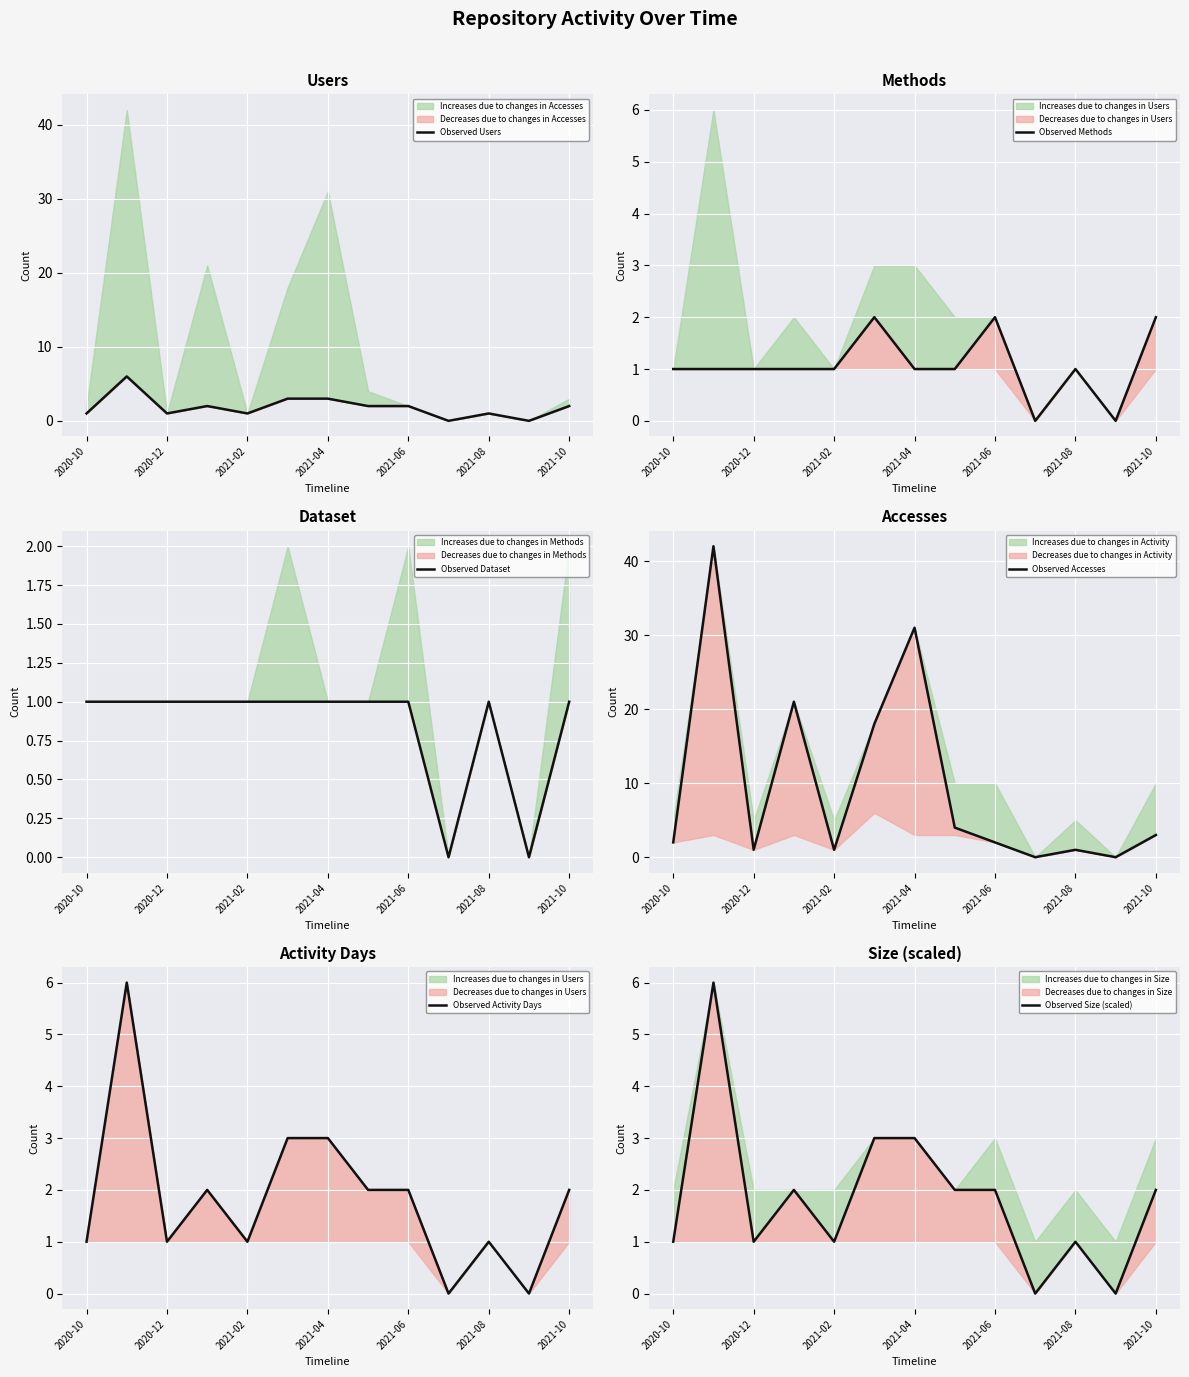

Which series has the largest range (max minus min)?

Observed Accesses